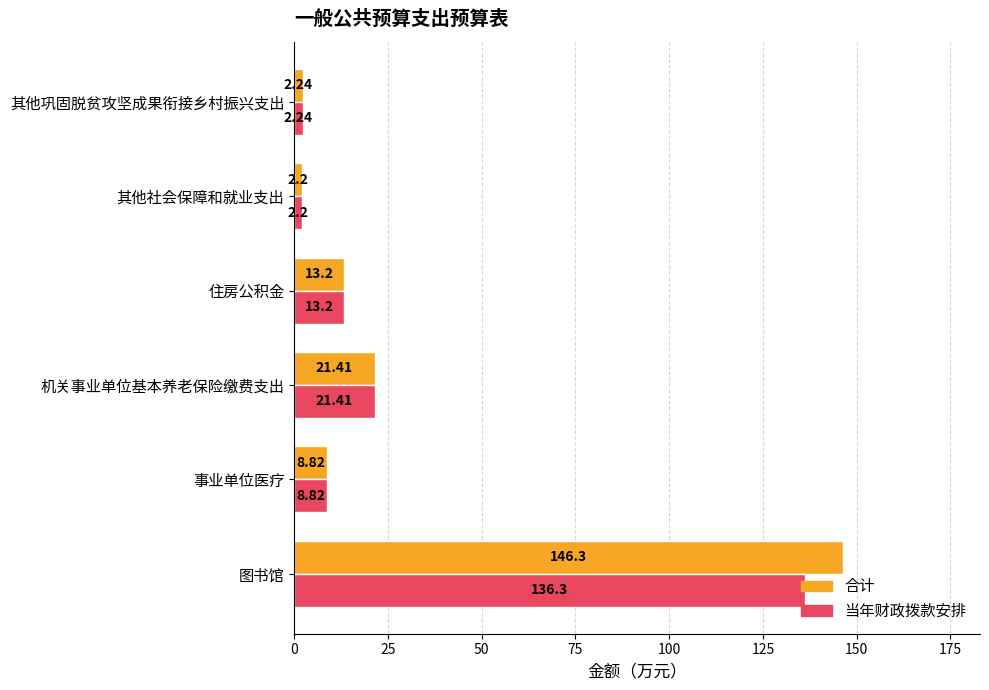

List the series in order of their overall mean, lowest first.

当年财政拨款安排, 合计